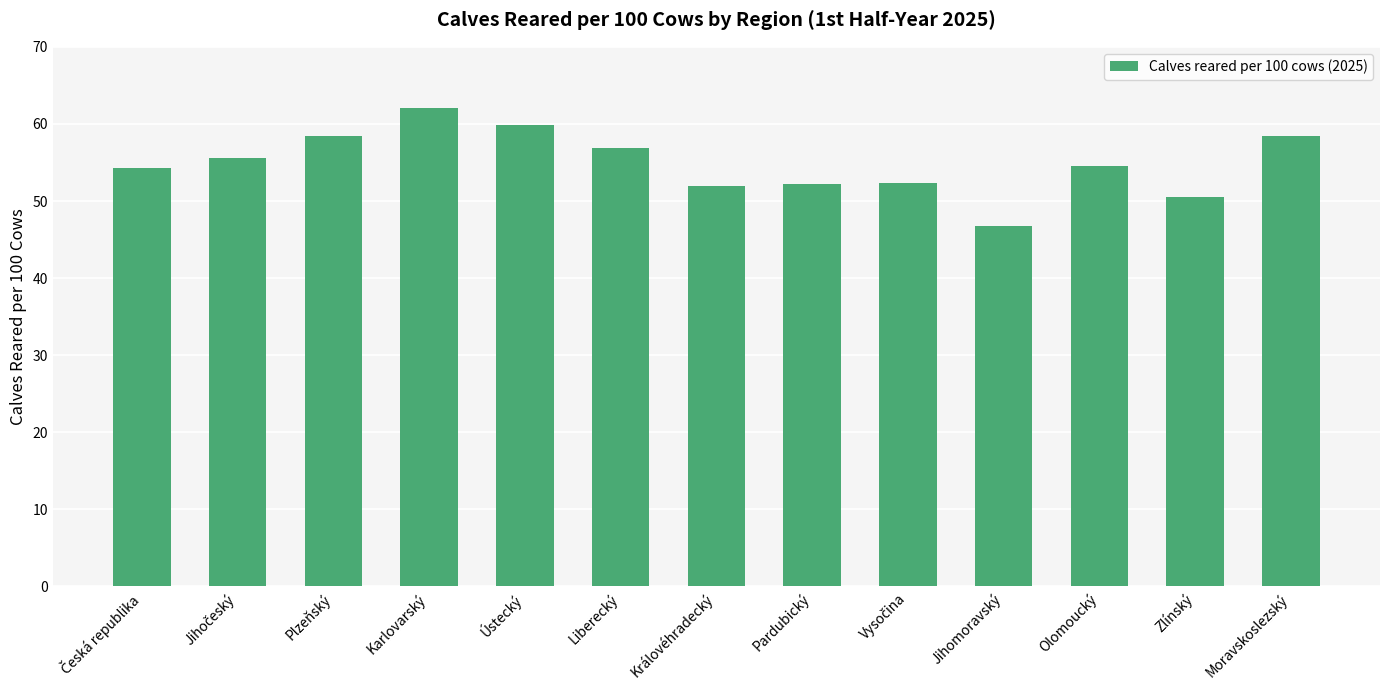

Is it true that the value at Karlovarský is 62.0?

True